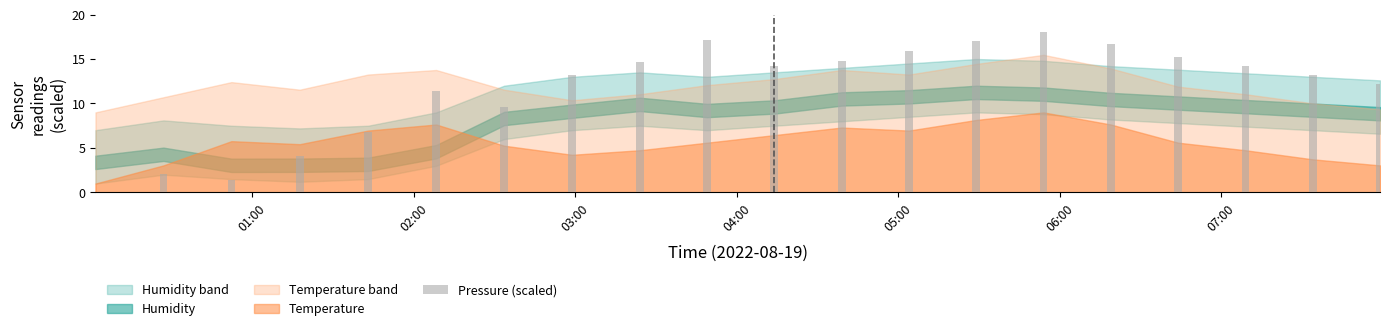

What is the greatest value displayed?

18.0